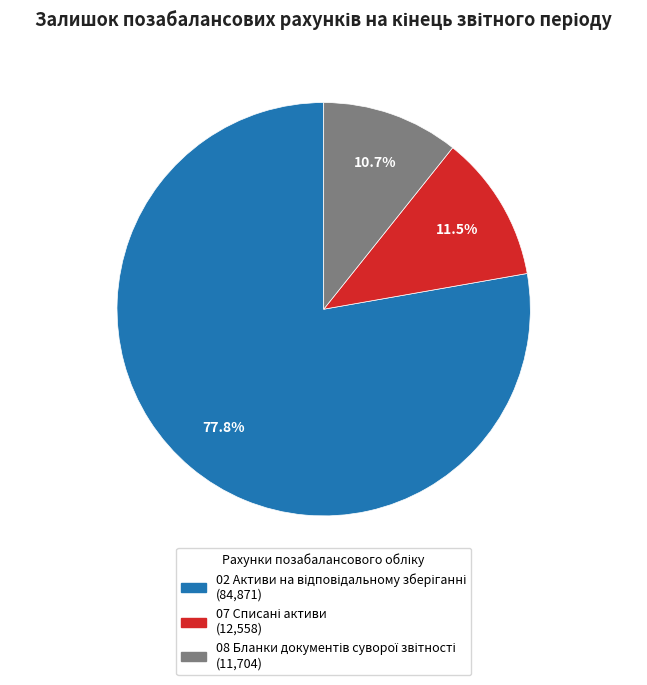

Is there any slice that represents more than half of the pie?

Yes